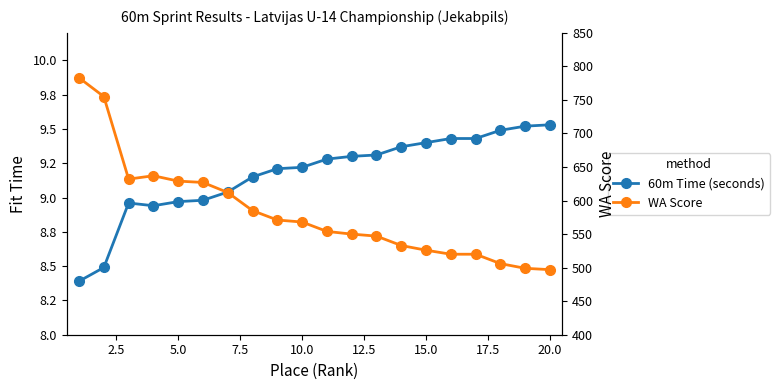

The value of 60m Time (seconds) at 10.0 is 3.1. True or false?

False